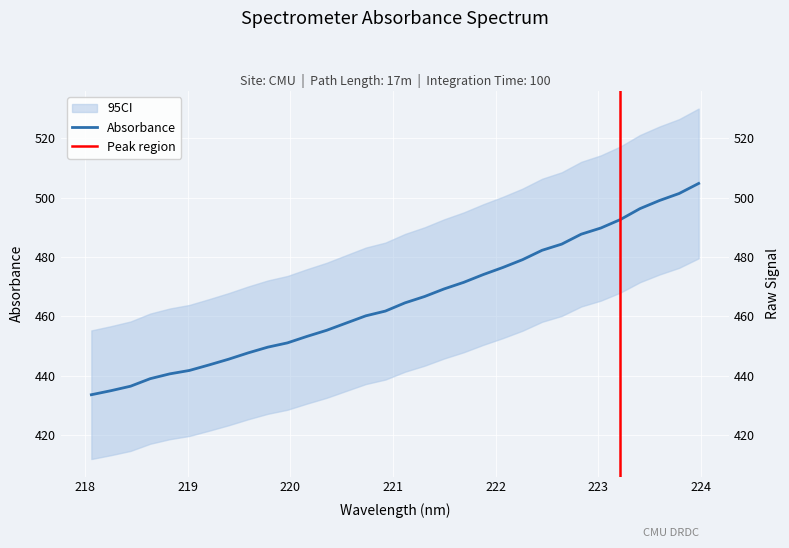

What position from the left is 220.3533?

13